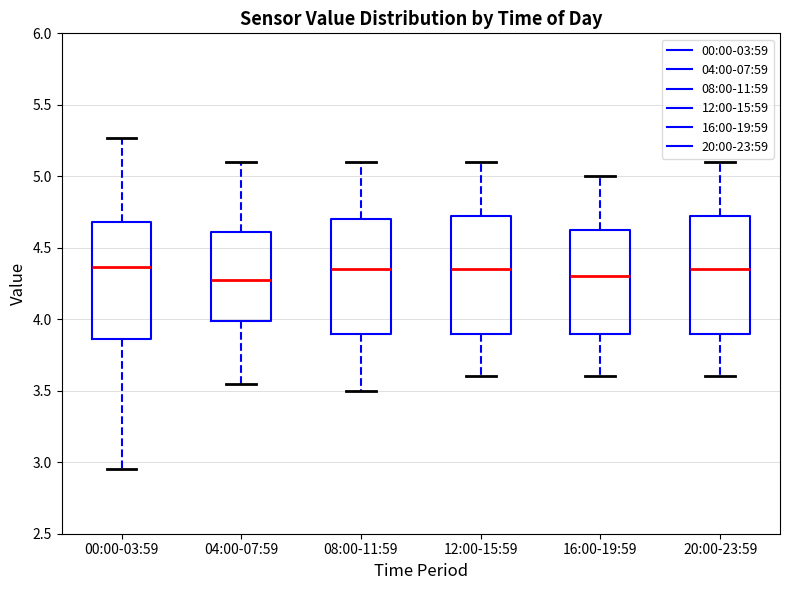

Reading left to right, transcribe this box plot: for each box, give where its median line is, the range the box spans, and where its two whiskers end, as read against the y-axis. The values are not printed on the chart, so give them approximately, as read against the axis.

00:00-03:59: median 4.35, box 3.85 to 4.70, whiskers 2.95 to 5.25
04:00-07:59: median 4.30, box 4.00 to 4.60, whiskers 3.55 to 5.10
08:00-11:59: median 4.35, box 3.90 to 4.70, whiskers 3.50 to 5.10
12:00-15:59: median 4.35, box 3.90 to 4.75, whiskers 3.60 to 5.10
16:00-19:59: median 4.30, box 3.90 to 4.65, whiskers 3.60 to 5.00
20:00-23:59: median 4.35, box 3.90 to 4.75, whiskers 3.60 to 5.10